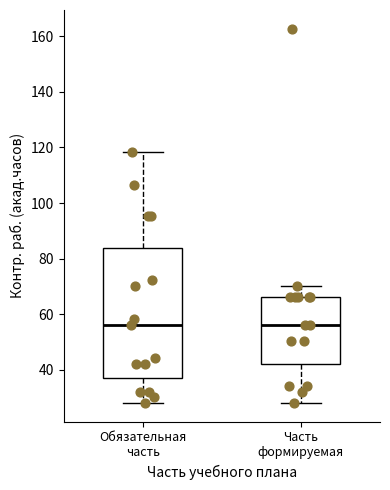

Reading left to right, transcribe this box plot: for each box, give where its median line is, the range the box spans, and where its two whiskers end, as read against the y-axis. The values are not printed on the chart, so give them approximately, as read against the axis.

Обязательная часть: median 56, box 38 to 84, whiskers 28 to 118
Часть формируемая: median 56, box 42 to 66, whiskers 28 to 70